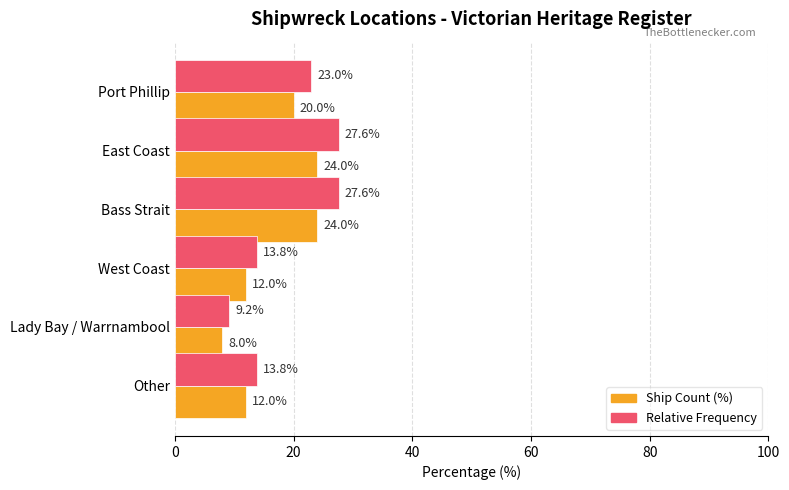

The value of Ship Count (%) at East Coast is 40.8. True or false?

False